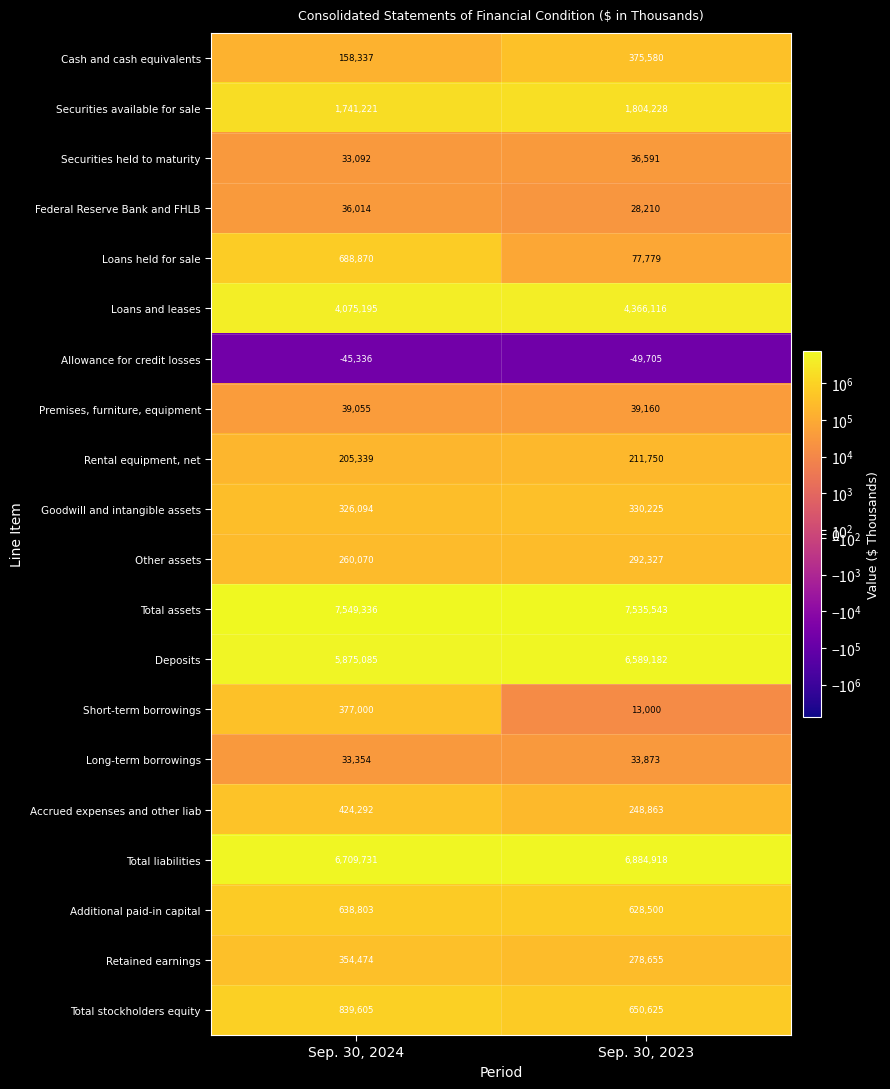

Where is Total liabilities nearest to the value 6797324?

Sep. 30, 2024